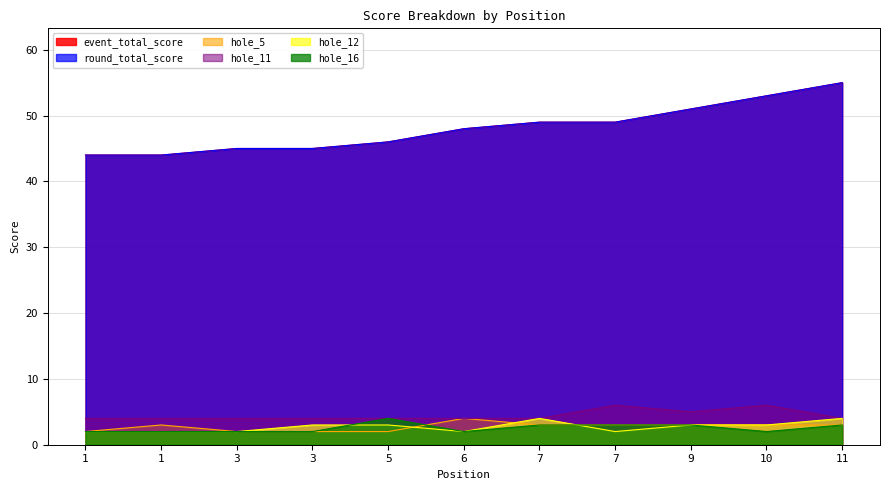

What is the difference between the maximum and minimum values in the hole_11 series?

2